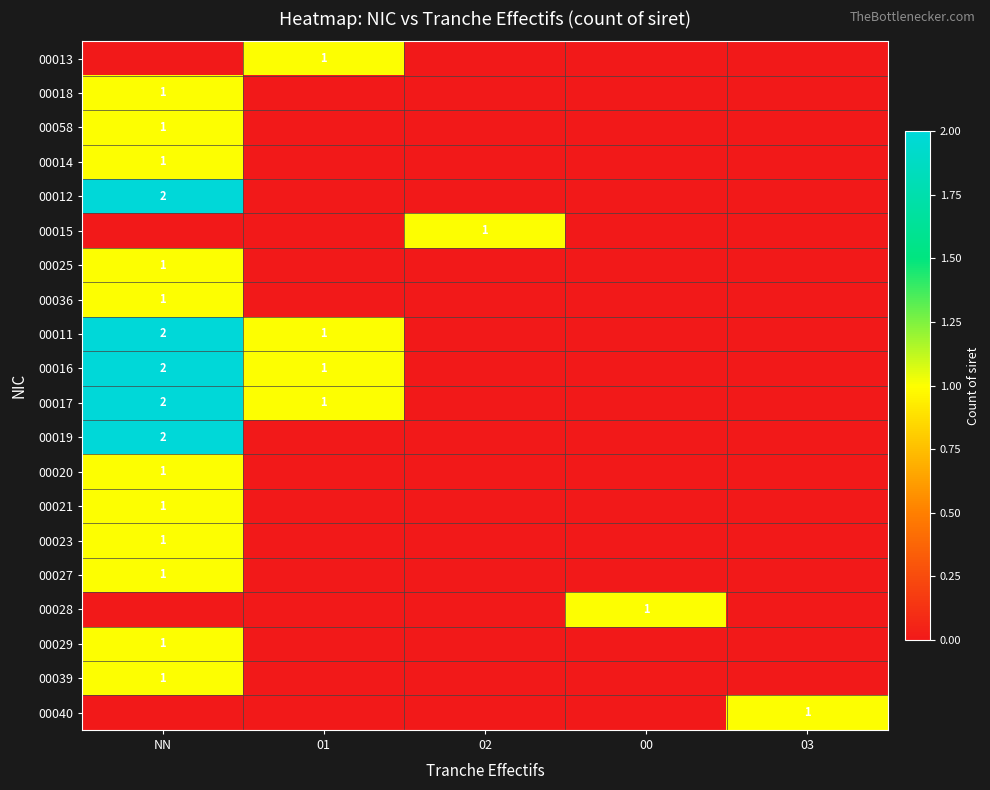

Count the number of categories in the chart.

5